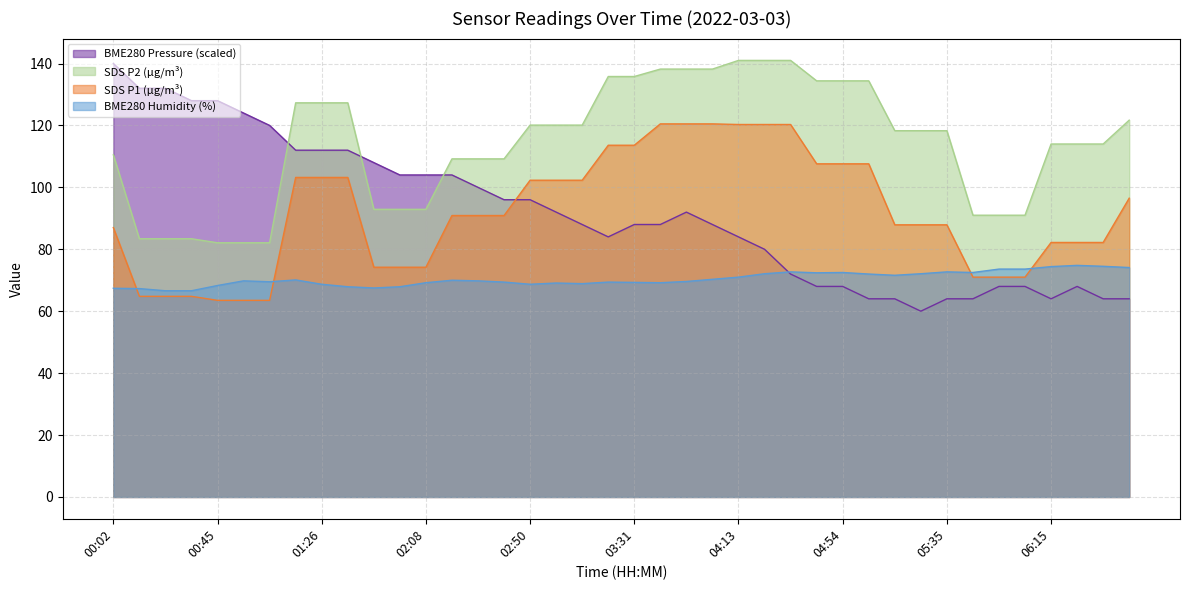

What is the label of the 26th point from the right?

02:30